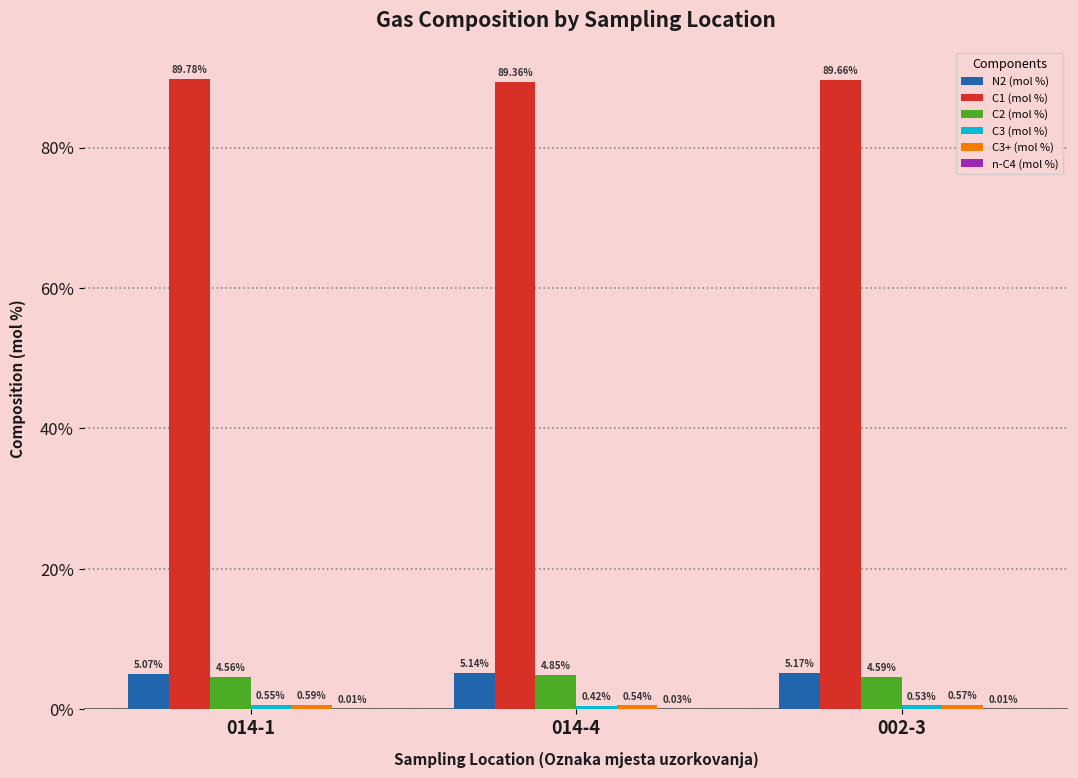

What is the sum of the C2 (mol %) values at 014-1 and 014-4?

9.4